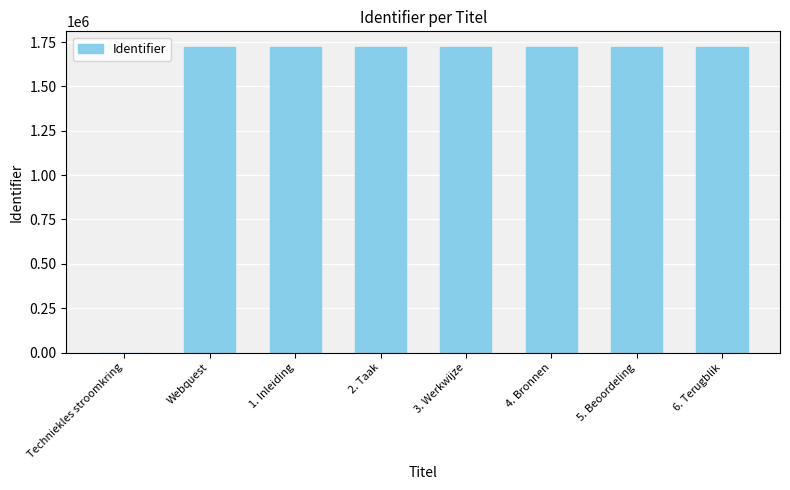

What is the change in value from Techniekles stroomkring to 5. Beoordeling?

+1724581